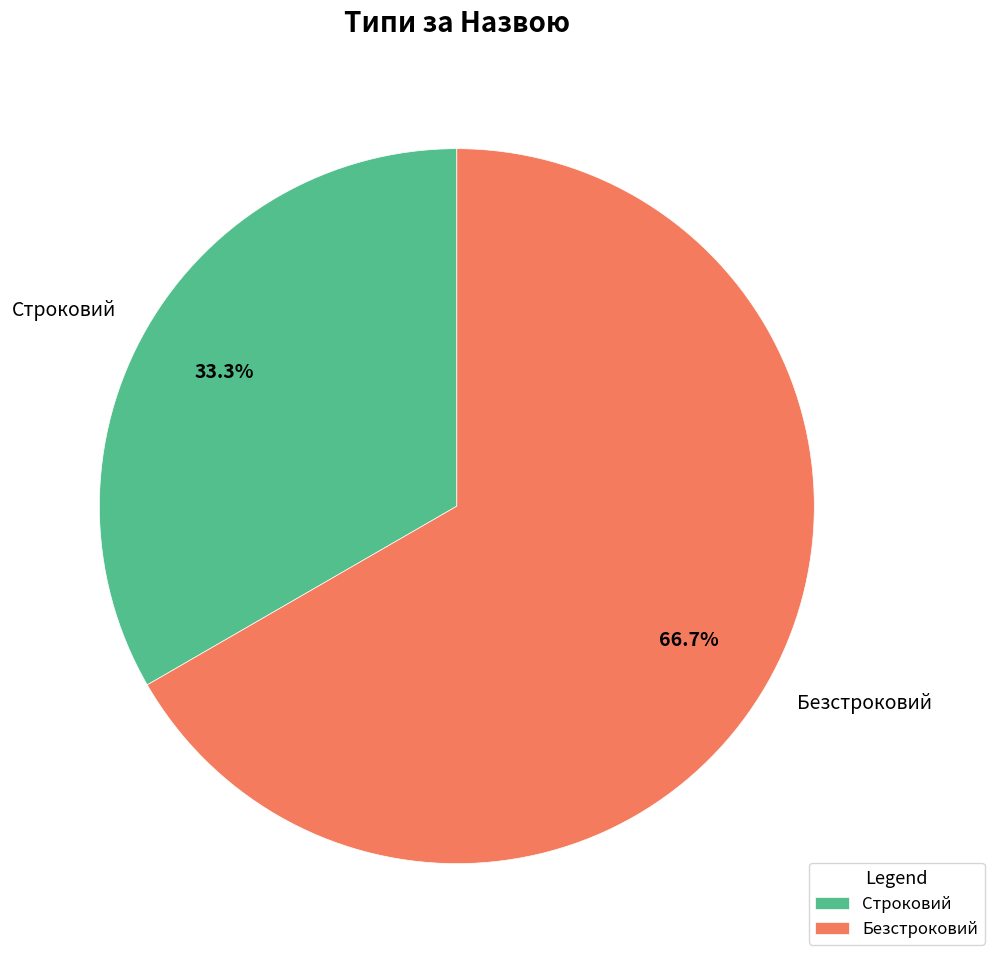

Which has a higher value, Строковий or Безстроковий?

Безстроковий